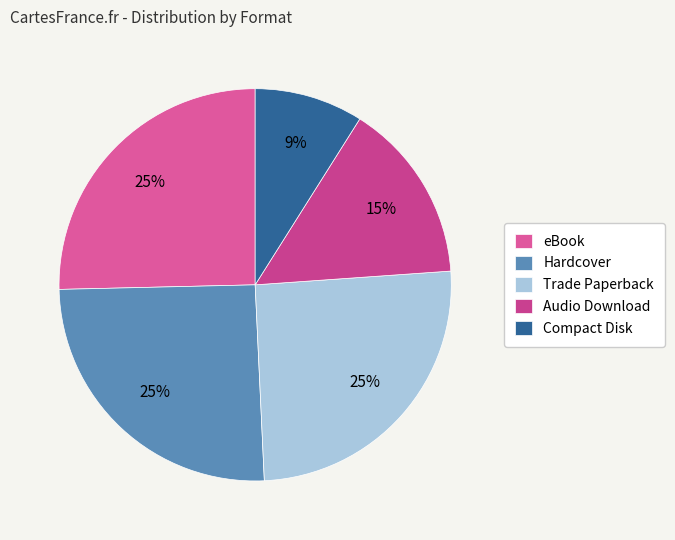

Rank the categories by value from lowest to highest.

Compact Disk, Audio Download, eBook, Hardcover, Trade Paperback